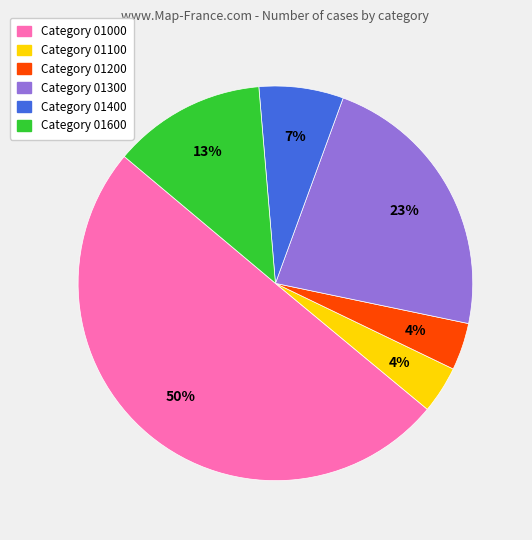

To the nearest percent, what is the difference between the largest and smallest slice percentages?

46%